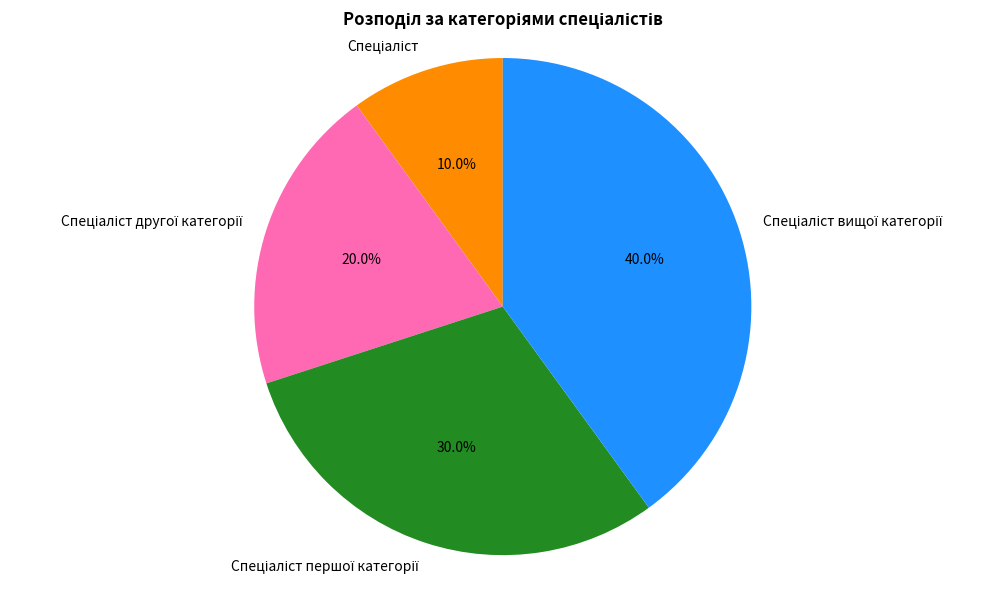

To the nearest percent, what is the difference between the largest and smallest slice percentages?

30%